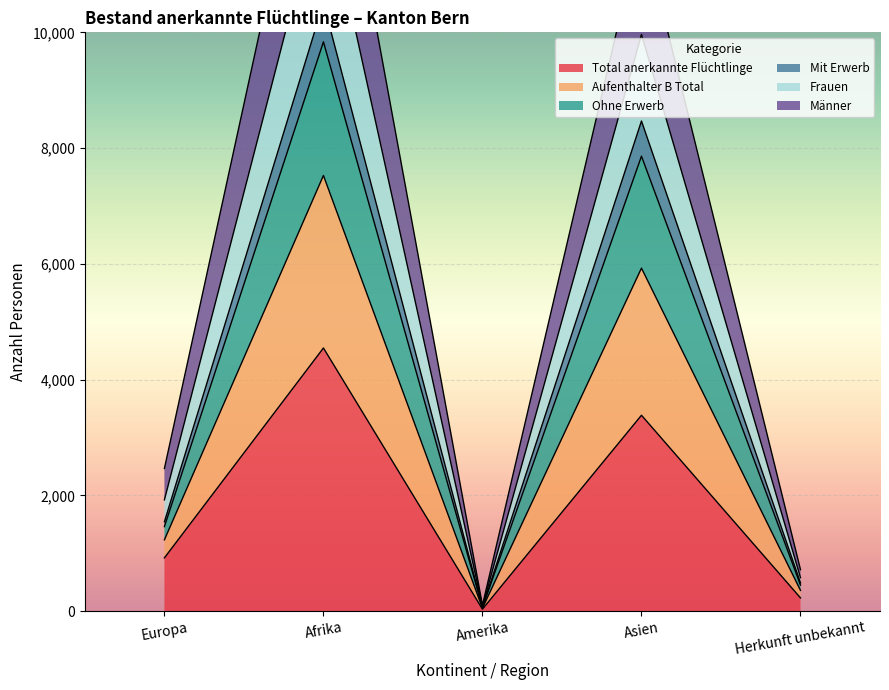

Reading left to right, what are all the values shown in this chart?

Total anerkannte Flüchtlinge: 920	4546	34	3384	228
Aufenthalter B Total: 1544	10508	66	8468	488
Ohne Erwerb: 1460	9836	62	7860	449
Mit Erwerb: 1922	12546	80	9962	577
Frauen: 1232	7527	50	5926	358
Männer: 2464	15054	100	11852	716